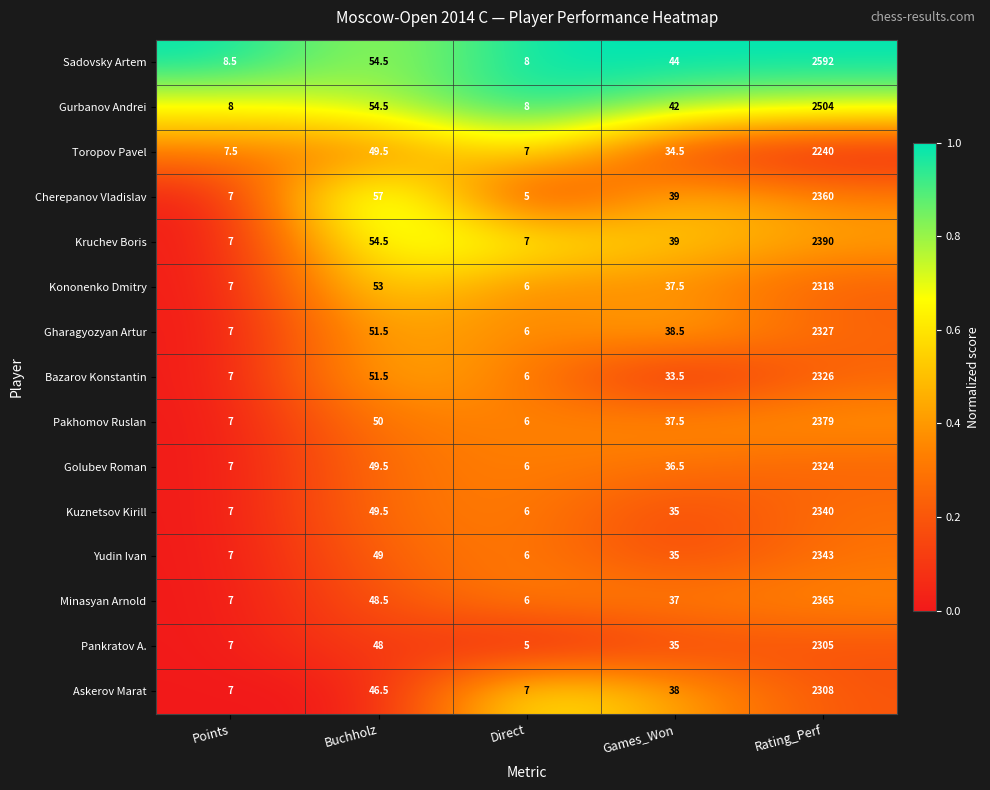

Which category has the highest value in the Yudin Ivan series?

Rating_Perf